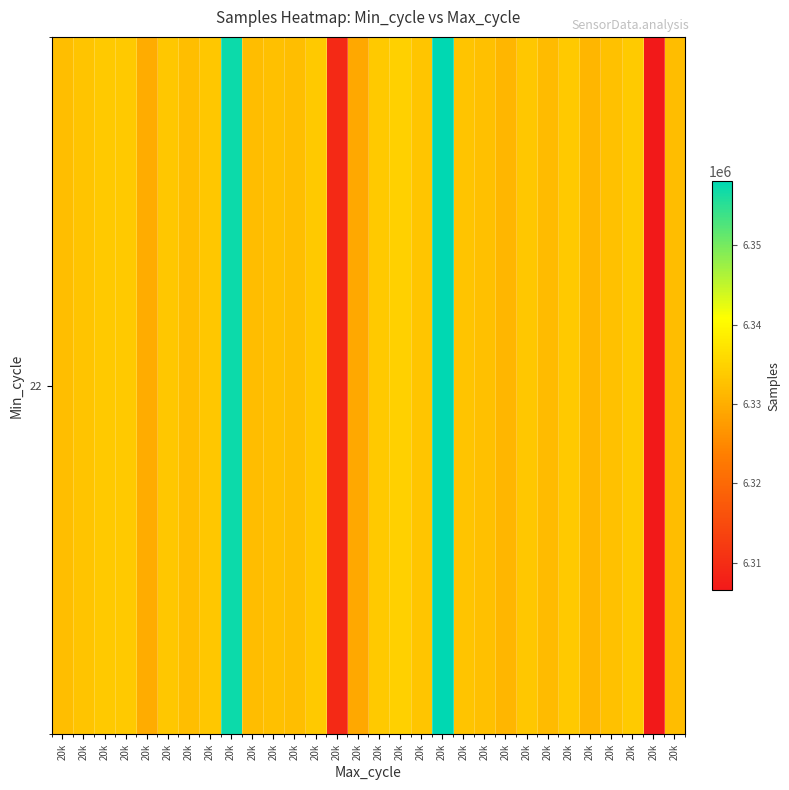

What value does the data have at 20k, to the nearest 100?

6332000